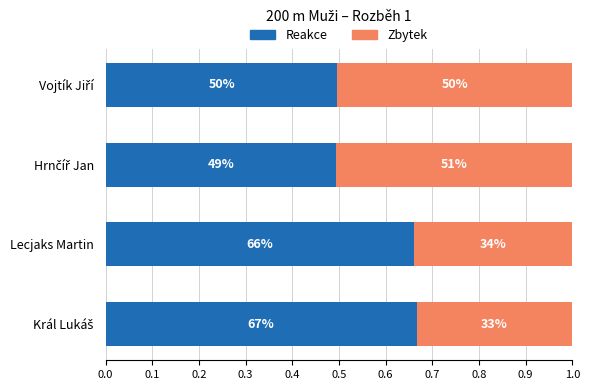

What are all the series names shown in the legend?

Reakce, Zbytek